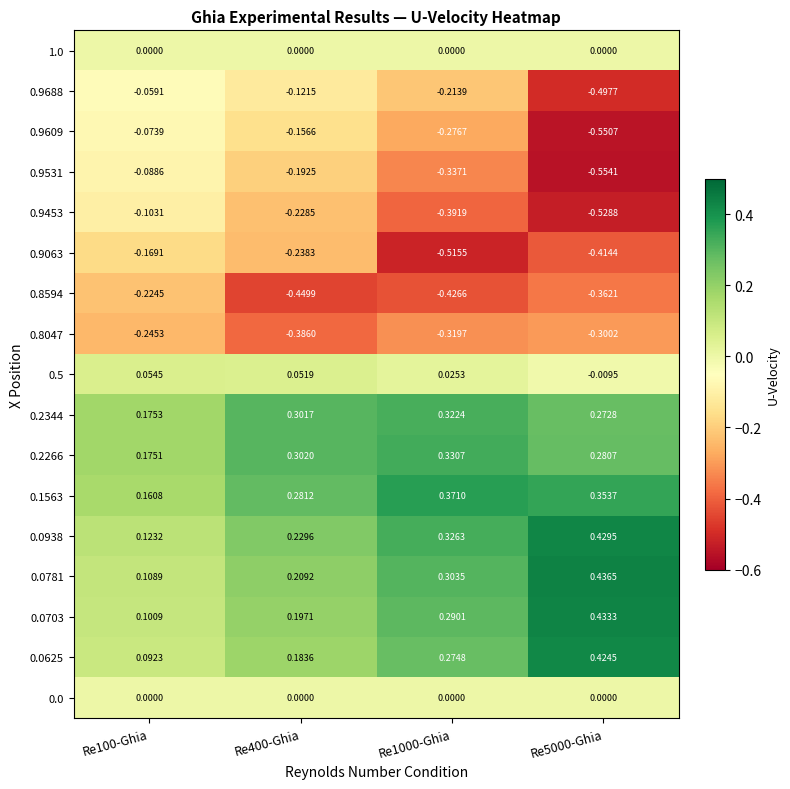

Is the value of 1.0 at Re100-Ghia greater than the value of 0.8047 at Re100-Ghia?

Yes